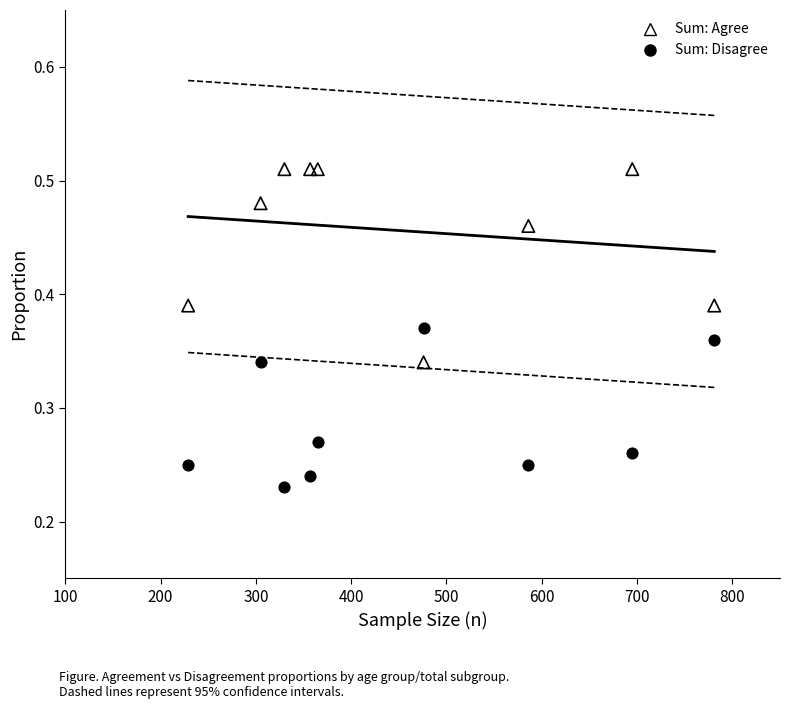

Which series has the largest Y range (max minus min)?

Sum: Agree